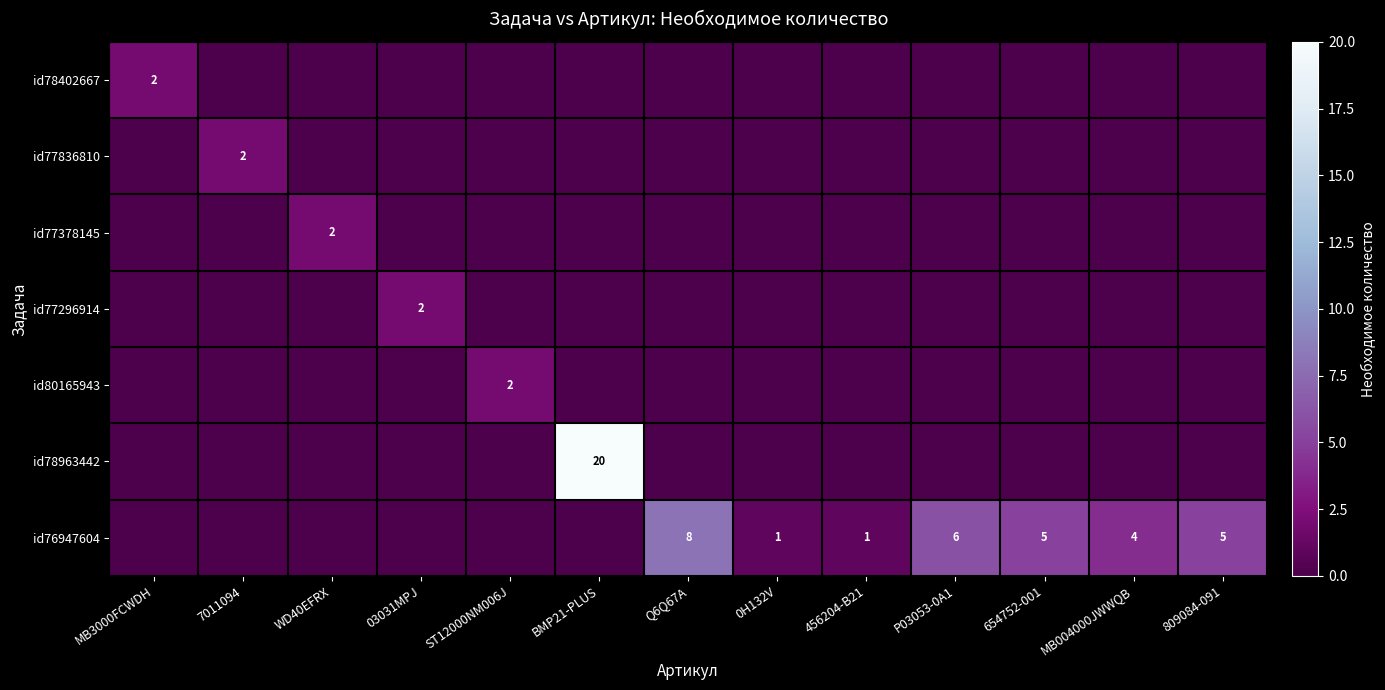

At how many categories does at least one series exceed 15?

1